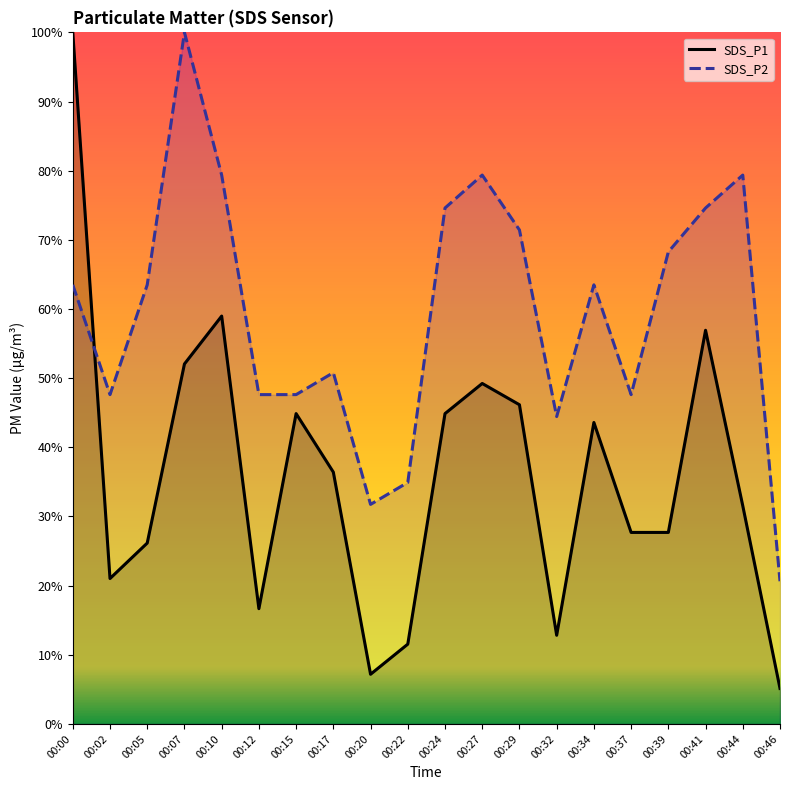

Does the chart have visible grid lines?

No